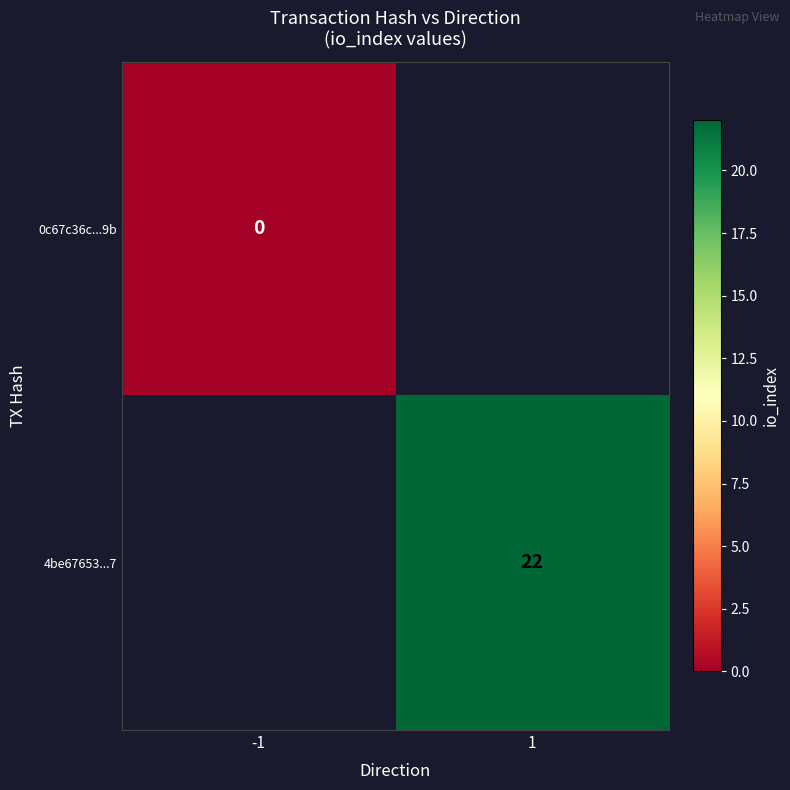

Is it true that 4be67653...7 equals 34 at 1?

False